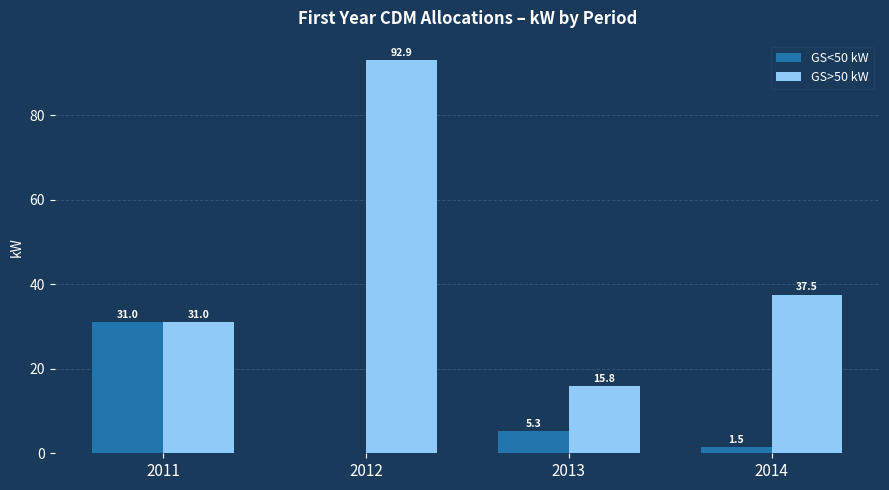

The value of GS>50 kW at 2011 is 42.9. True or false?

False